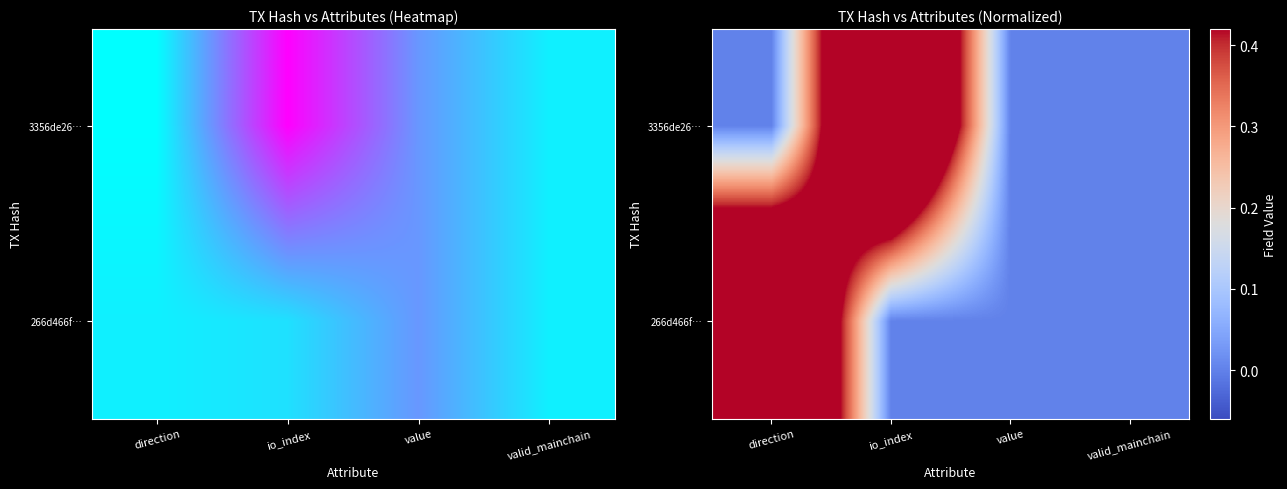

Rank the series by their maximum value, from lowest to highest.

3356de26…, 266d466f…